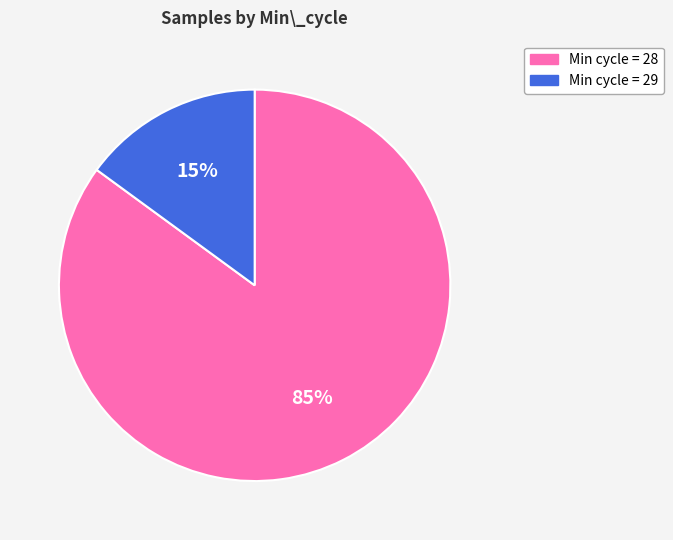

To the nearest percent, what is the average slice percentage?

50%